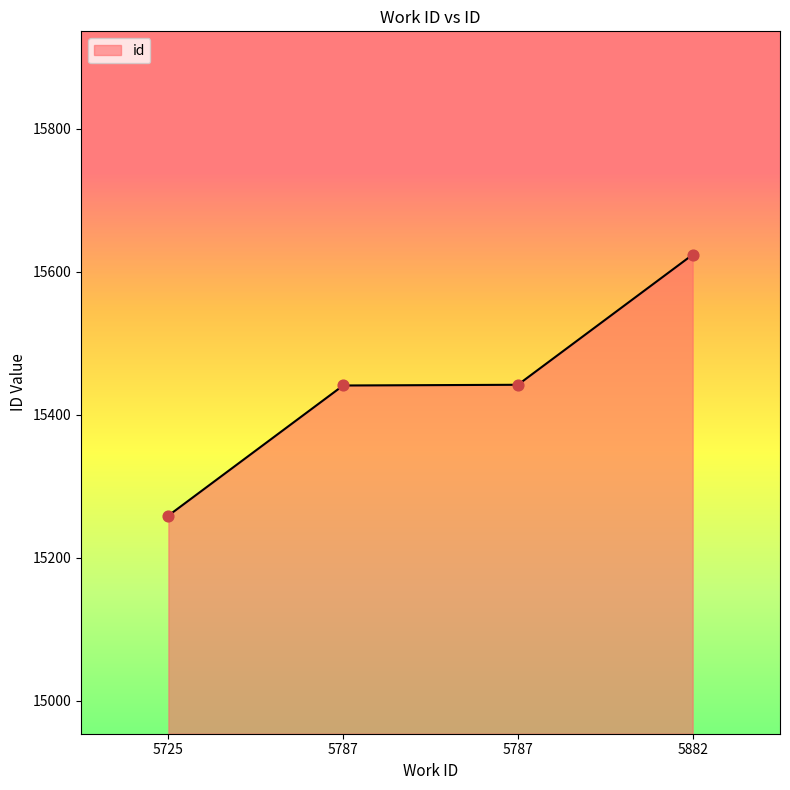

What is the change in value from 5787 to 5882?

+183